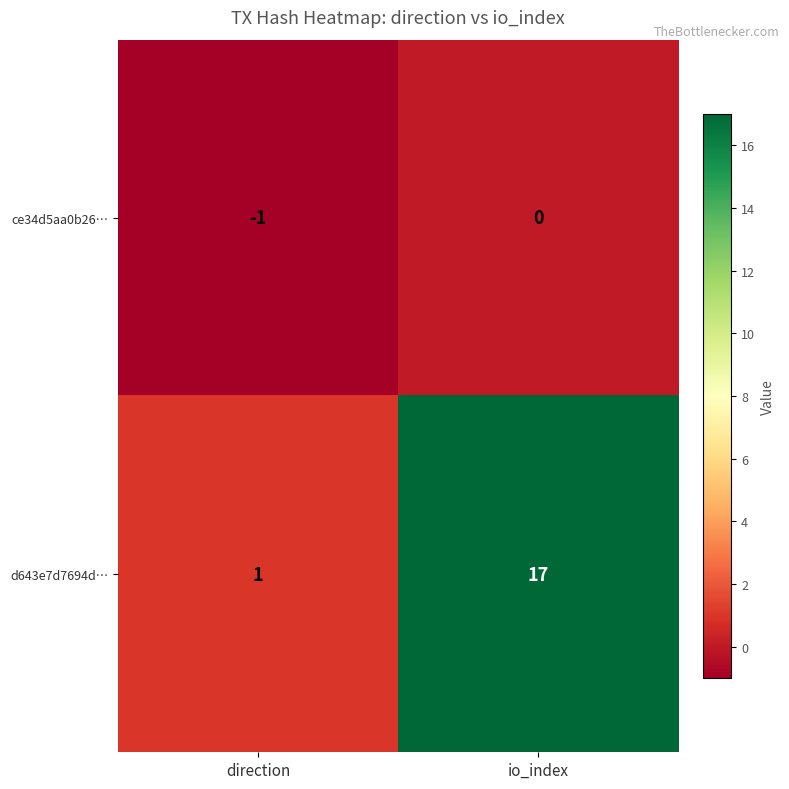

What is the difference between the d643e7d7694d… values at direction and io_index?

16